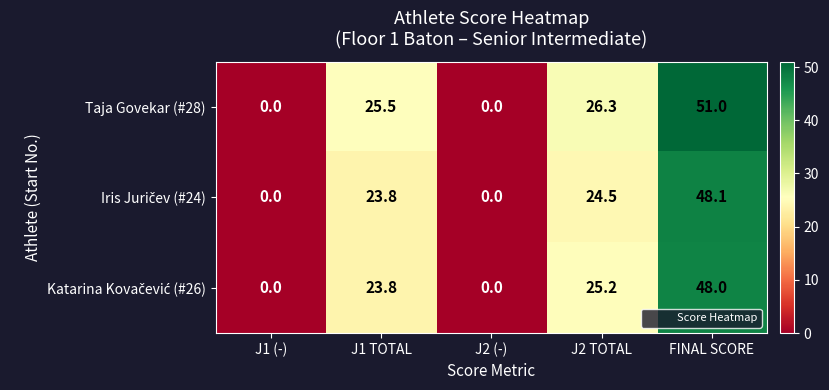

At which category is the sum across all series the highest?

FINAL SCORE